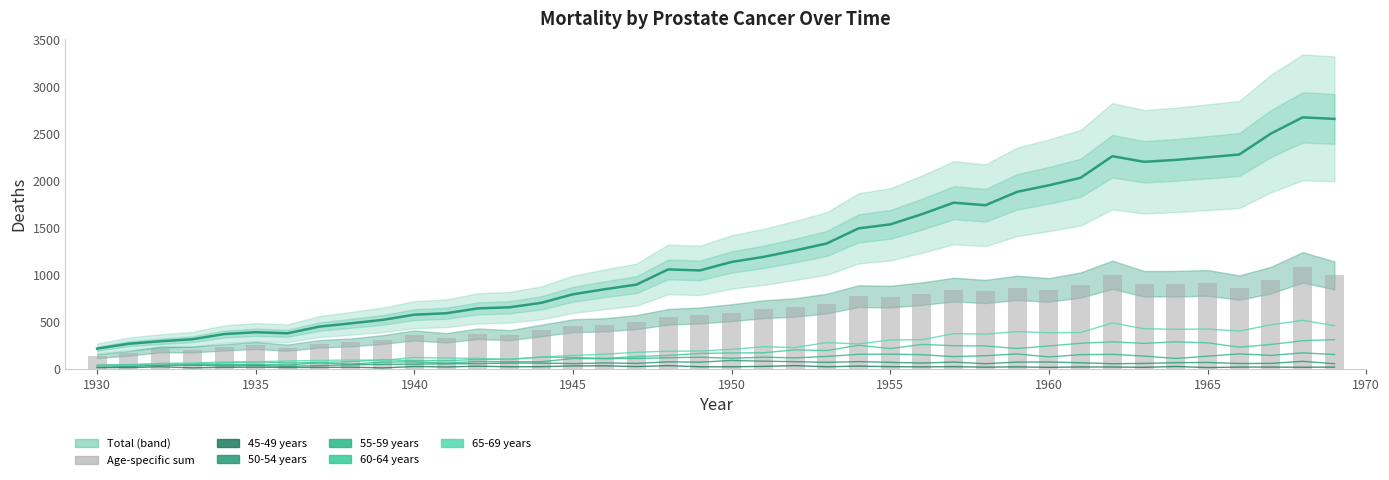

What is the difference between the maximum and minimum values in the 55-59 years series?

133.9